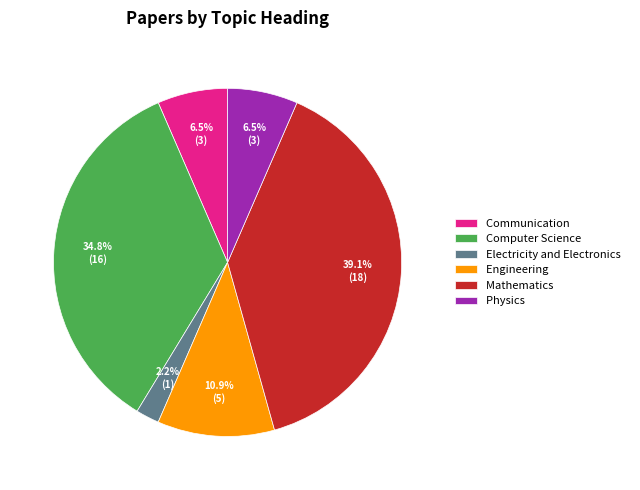

Between Electricity and Electronics and Communication, which is larger?

Communication